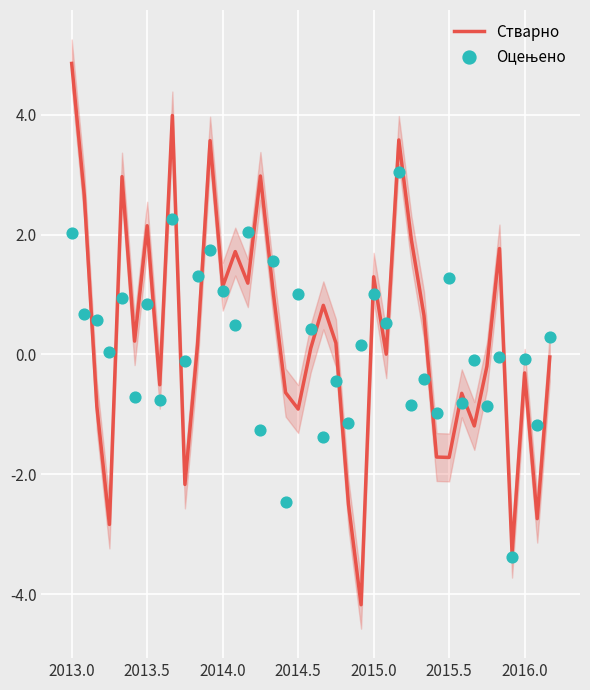

Which series has the largest Y range (max minus min)?

Стварно